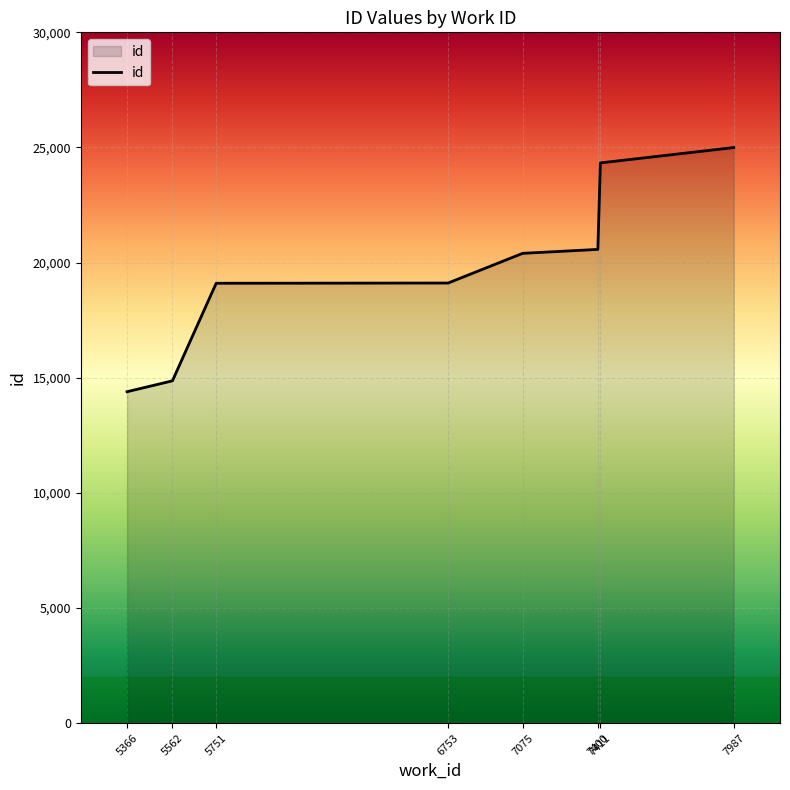

The value at 6753 is 19113. True or false?

True